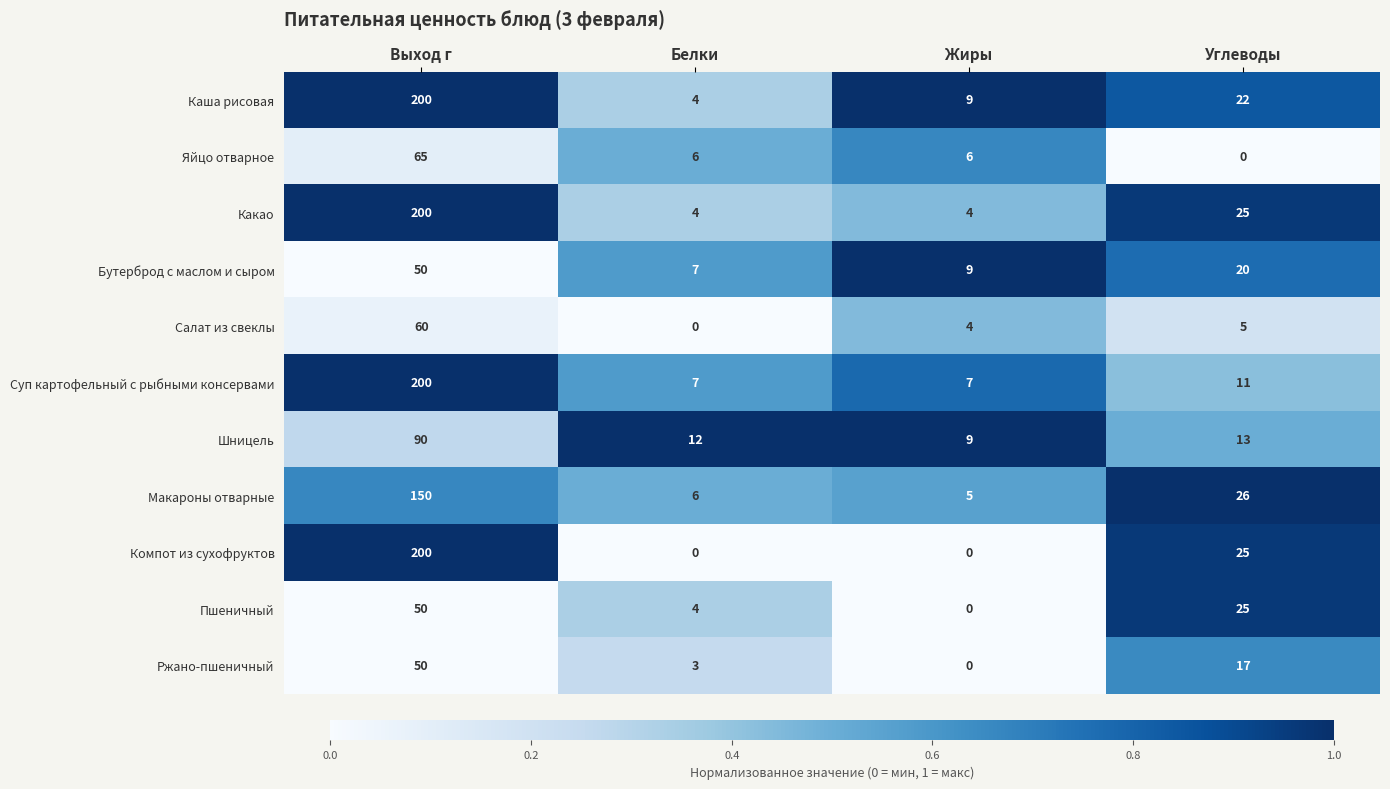

Is it true that Яйцо отварное equals 2 at Белки?

False